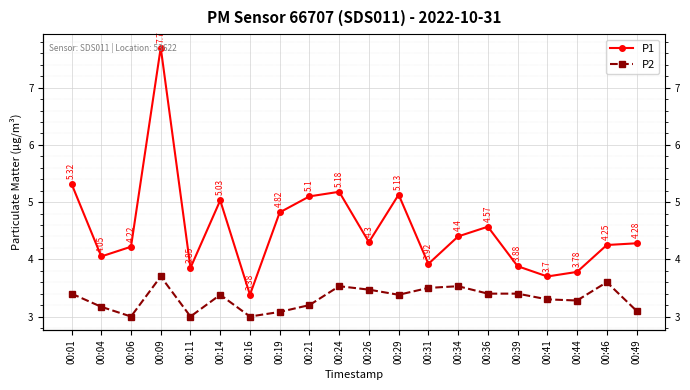

At which label does P1 reach its peak?

00:09